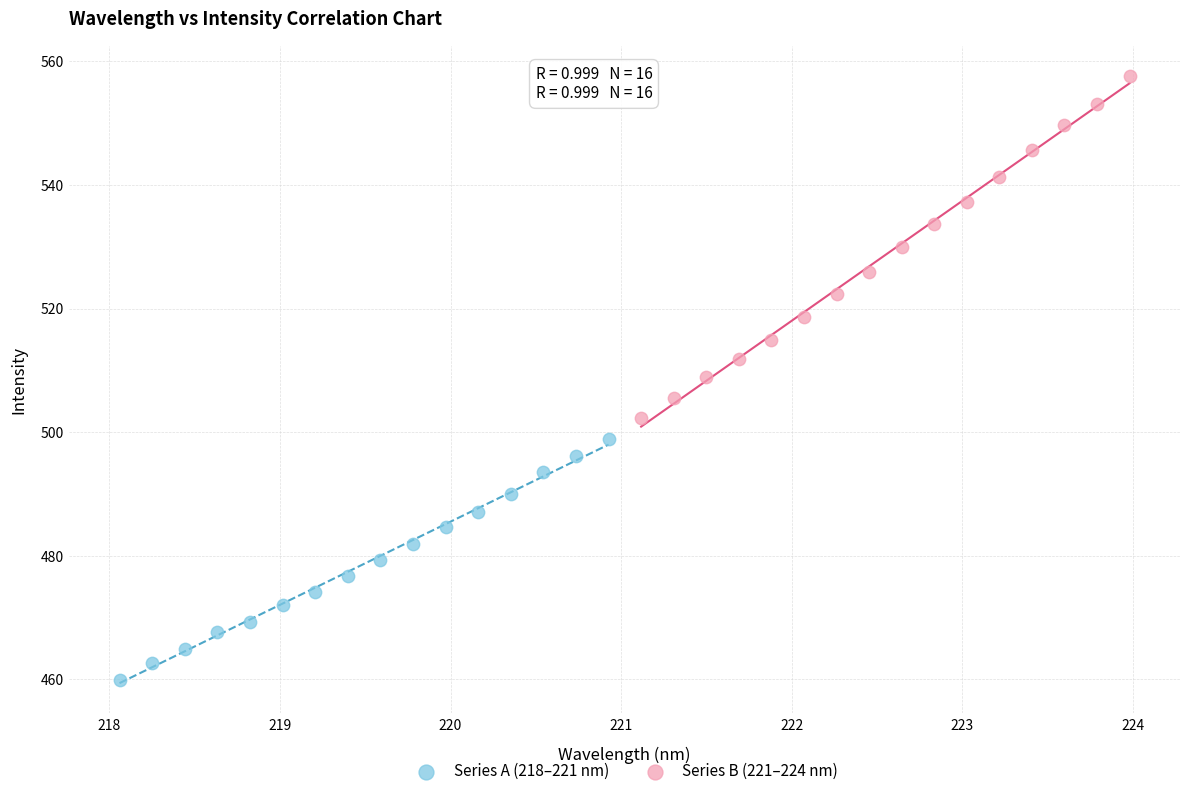

Which series has the widest spread of Y values?

Series B (221–224 nm)